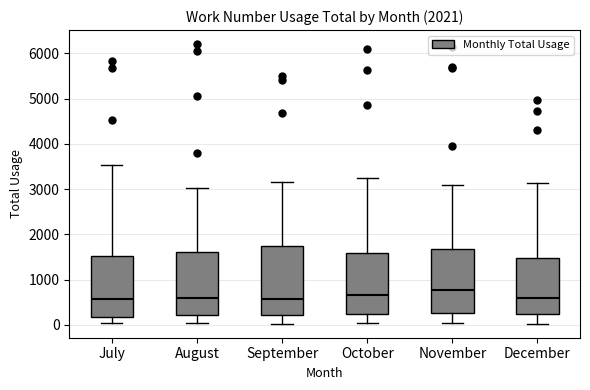

Where is the upper edge of the box for July on the y-axis? The values are not printed on the chart, so give them approximately, as read against the axis.

1500